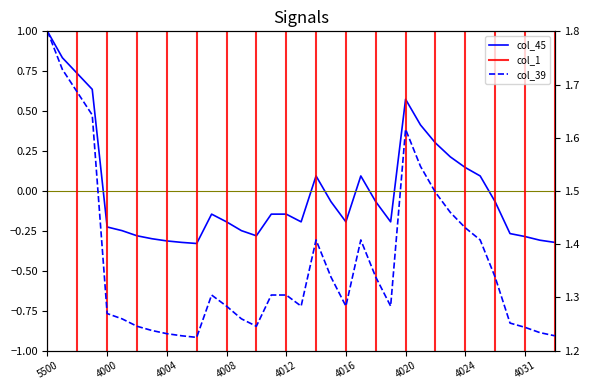

How many lines are shown in the chart?

2